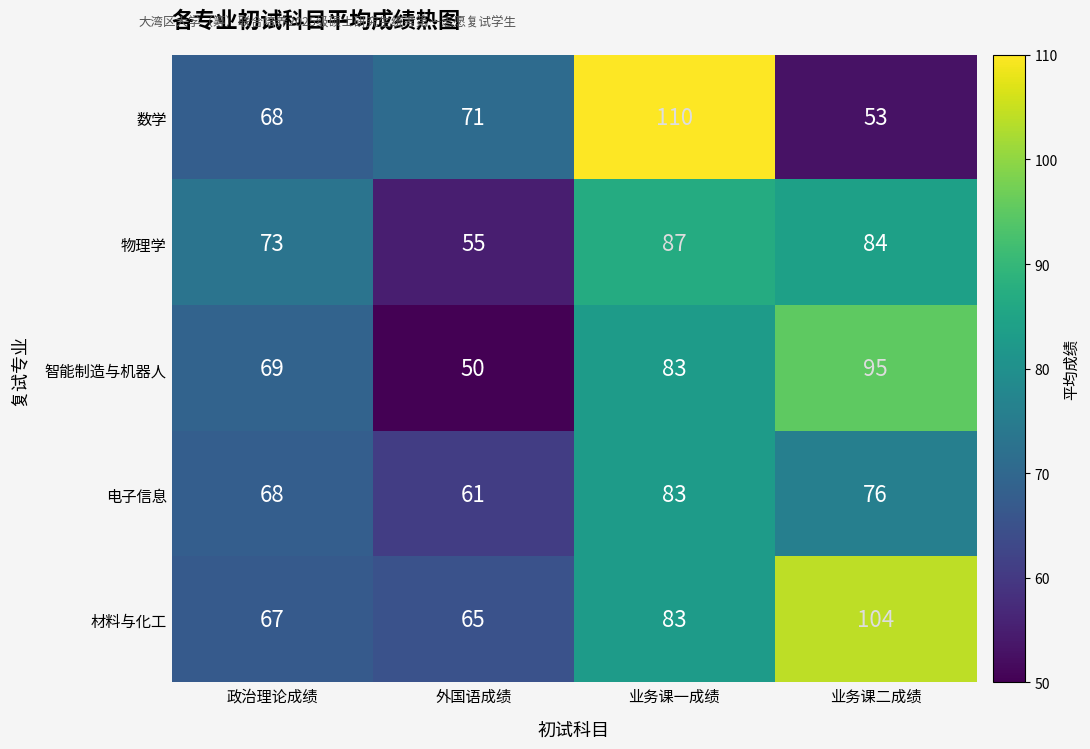

What is the total value across all series at 政治理论成绩?

345